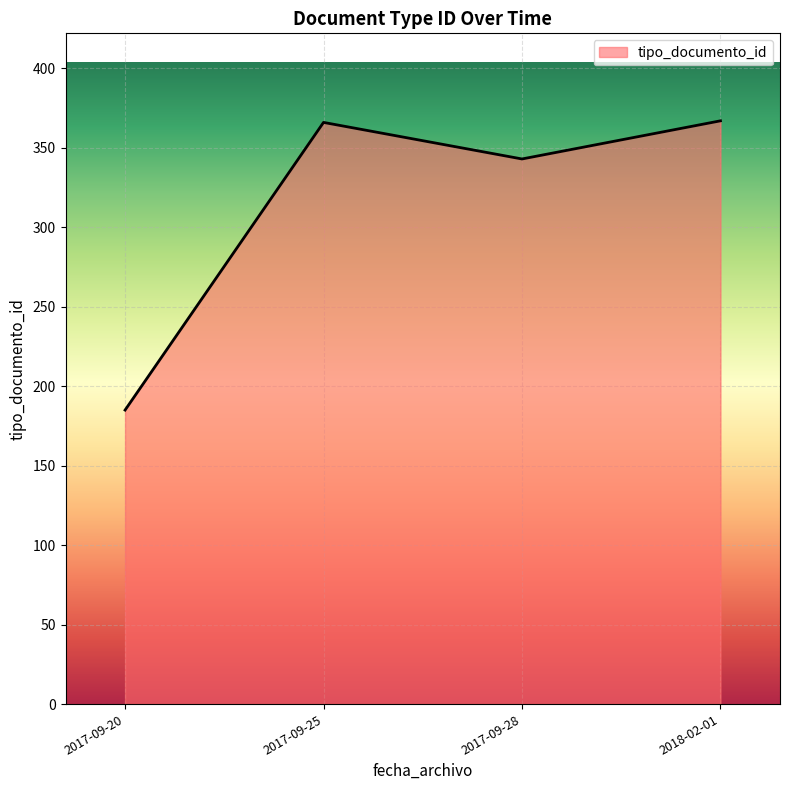

How many lines are shown in the chart?

1